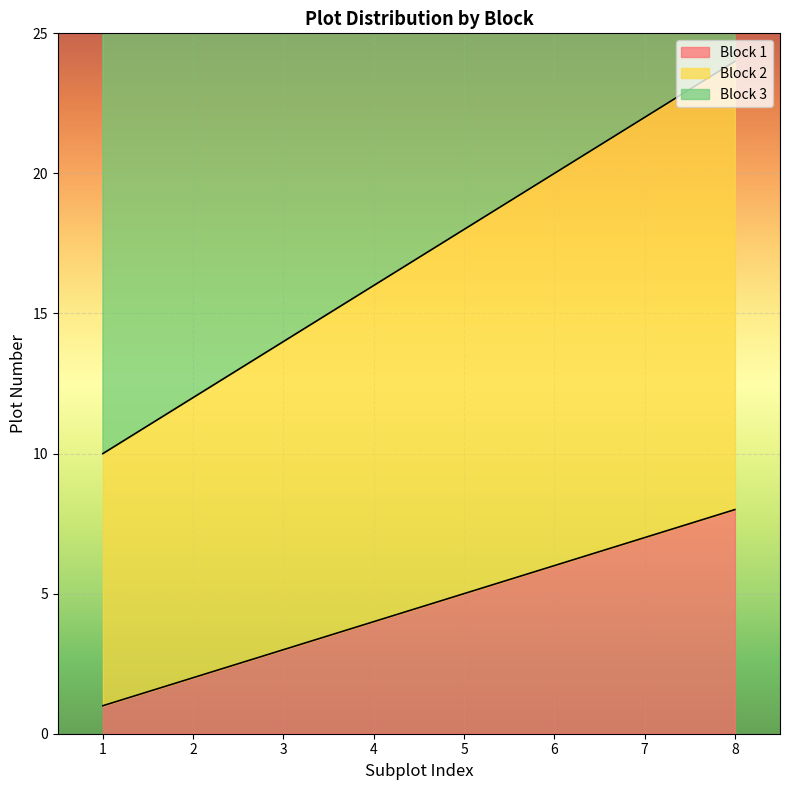

The value of Block 3 at 3 is 20. True or false?

False